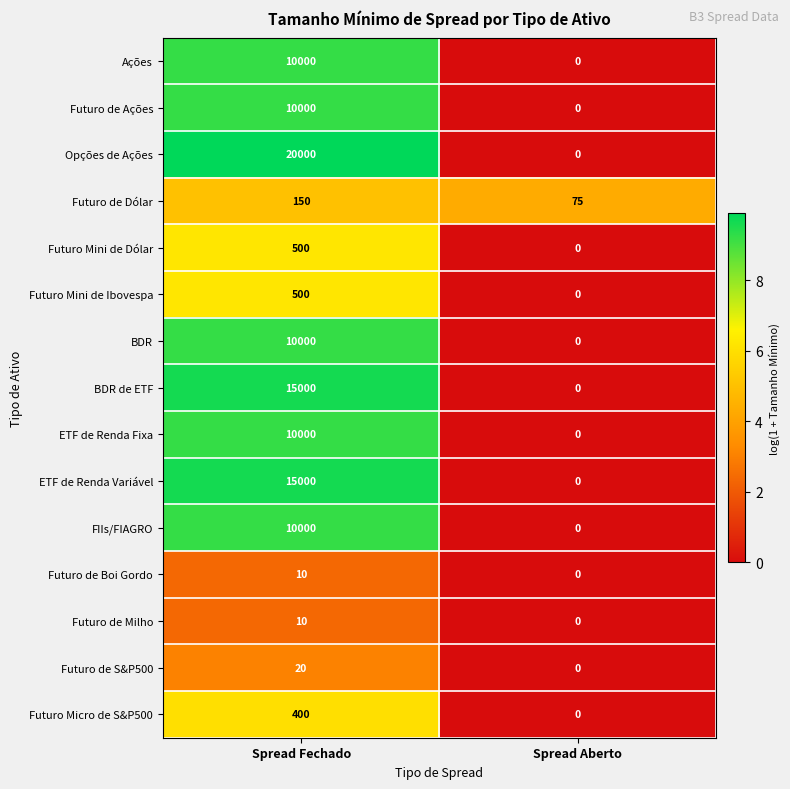

What is the difference between the maximum and minimum values in the FIIs/FIAGRO series?

10000